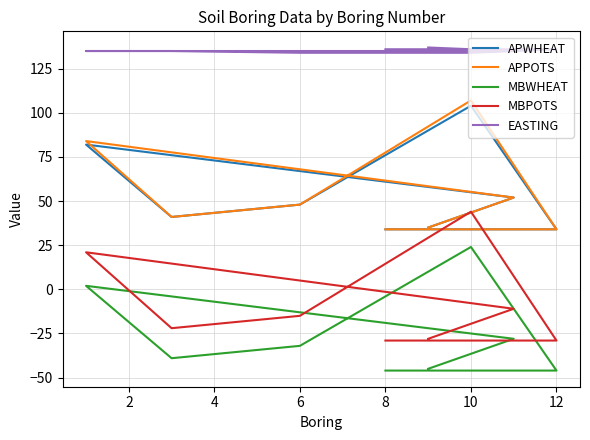

Between 10 and 12, which series saw the biggest shift?

APPOTS